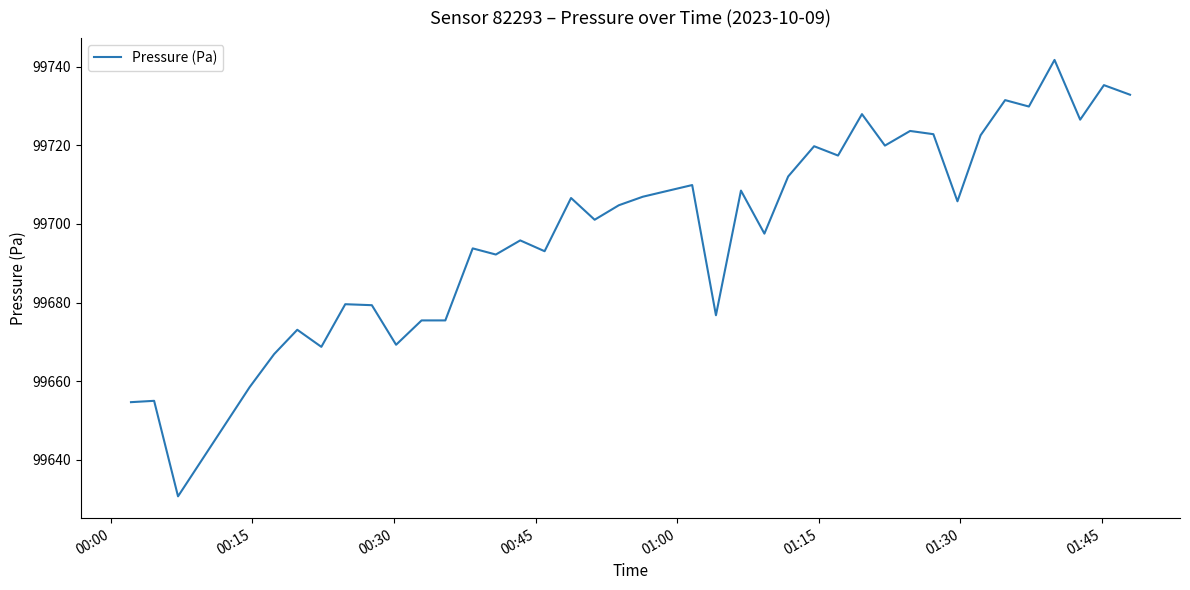

What is the minimum value shown in the chart?

99630.8